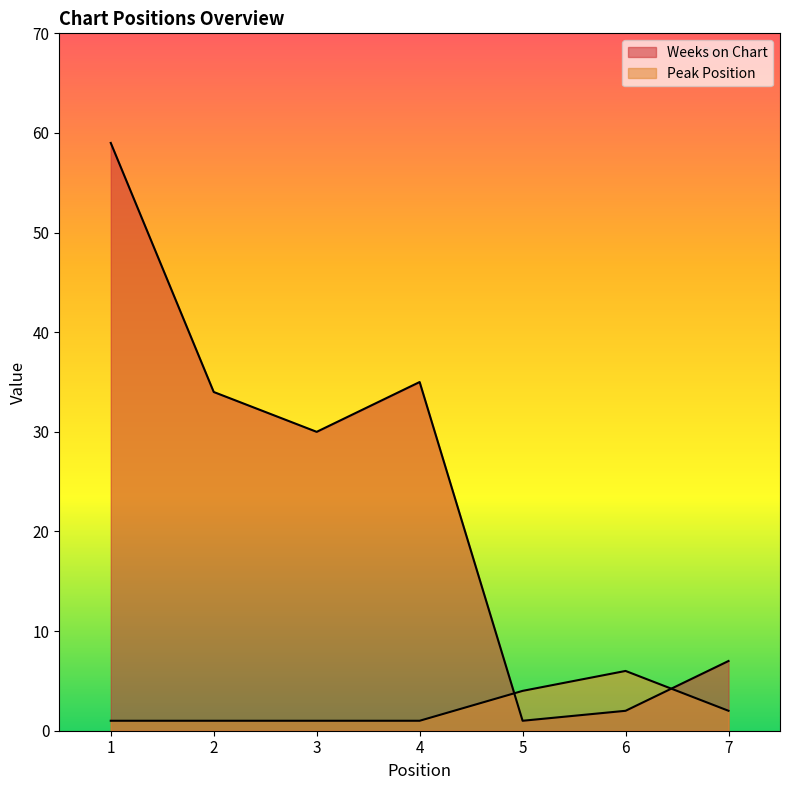

Which series ends up on top after the final intersection of Peak Position and Weeks on Chart?

Weeks on Chart